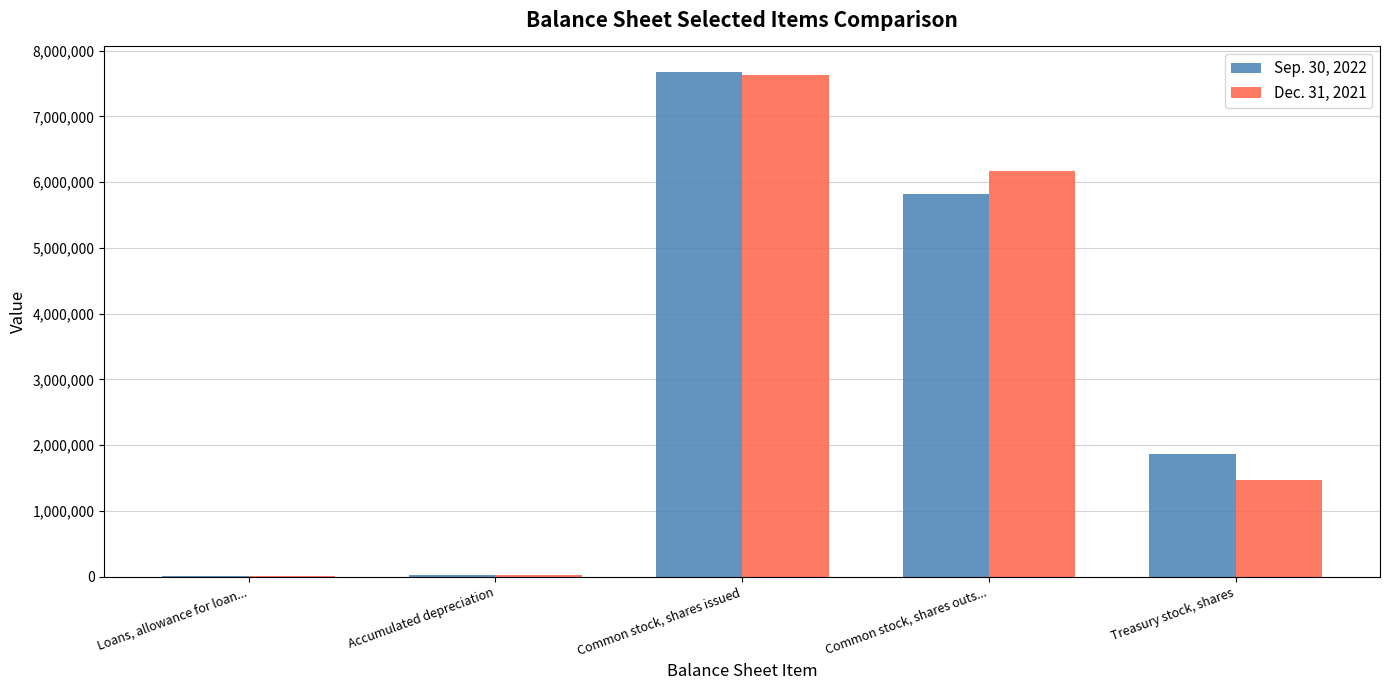

What is the average value of the Dec. 31, 2021 series?

3060014